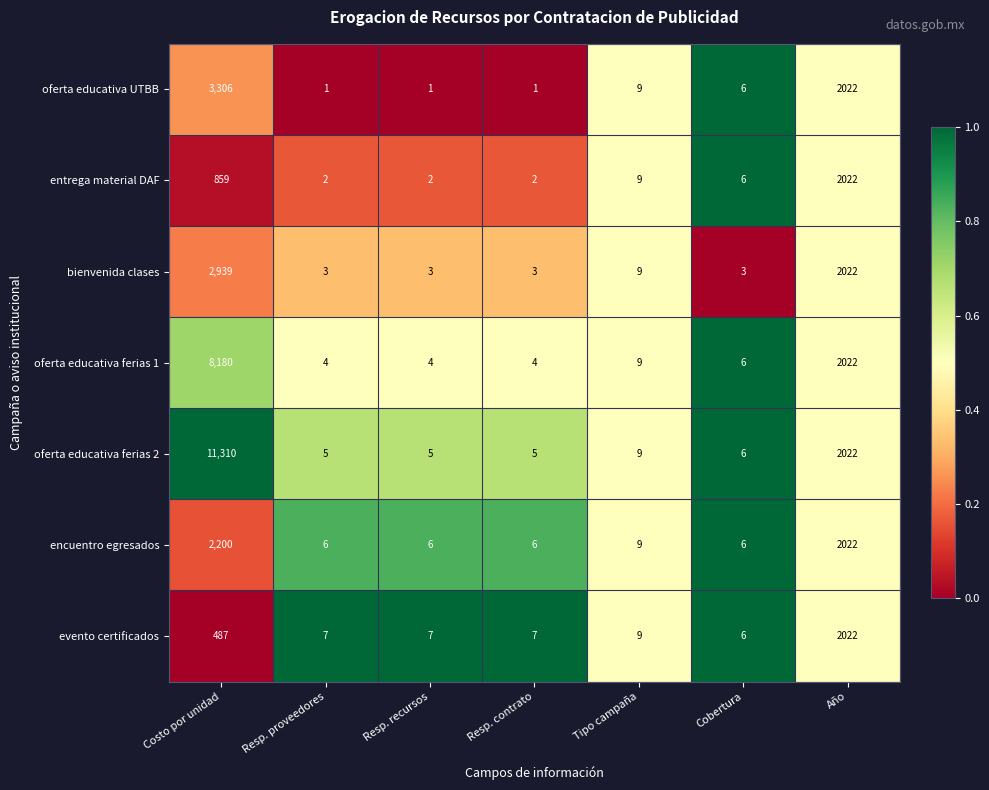

What is the difference between the bienvenida clases values at Año and Resp. proveedores?

2019